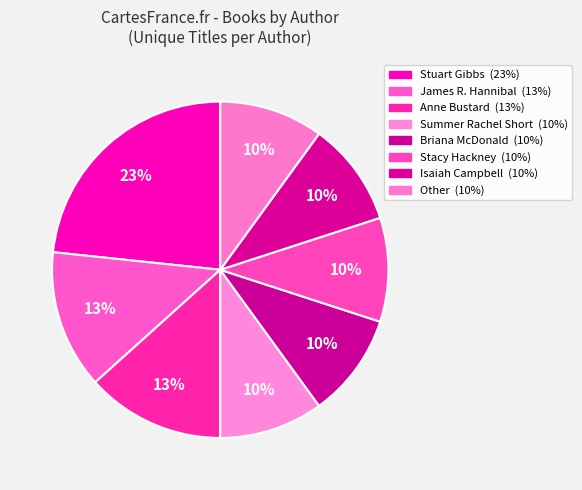

What percentage is the Stuart Gibbs slice, to the nearest percent?

23%